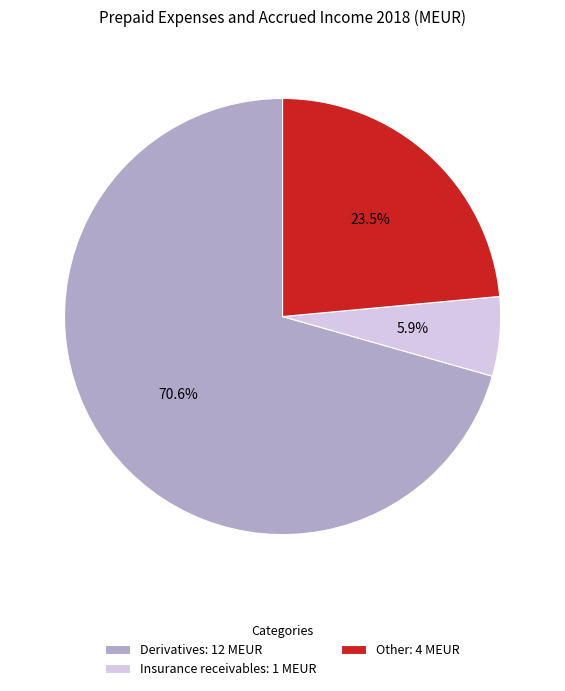

Which slice is the smallest?

Insurance receivables: 1 MEUR